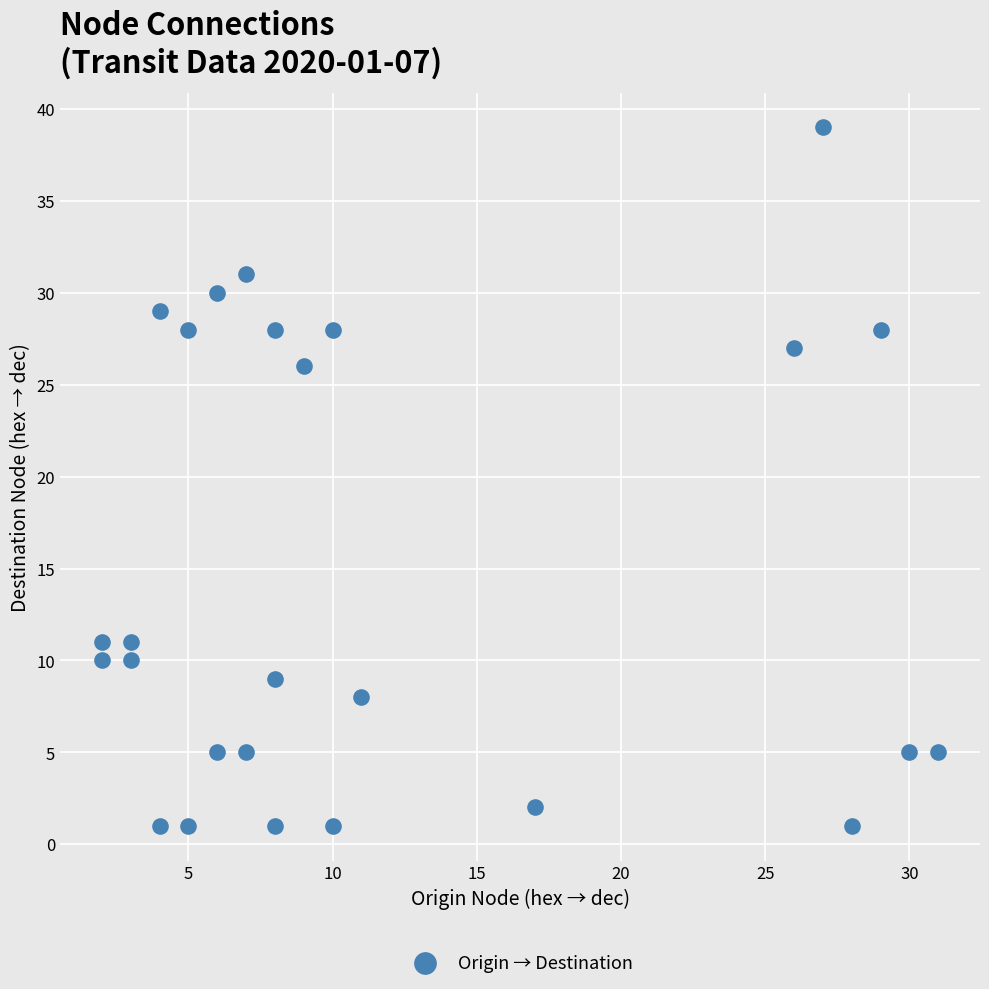

What is the range of Y values (max minus min)?

38